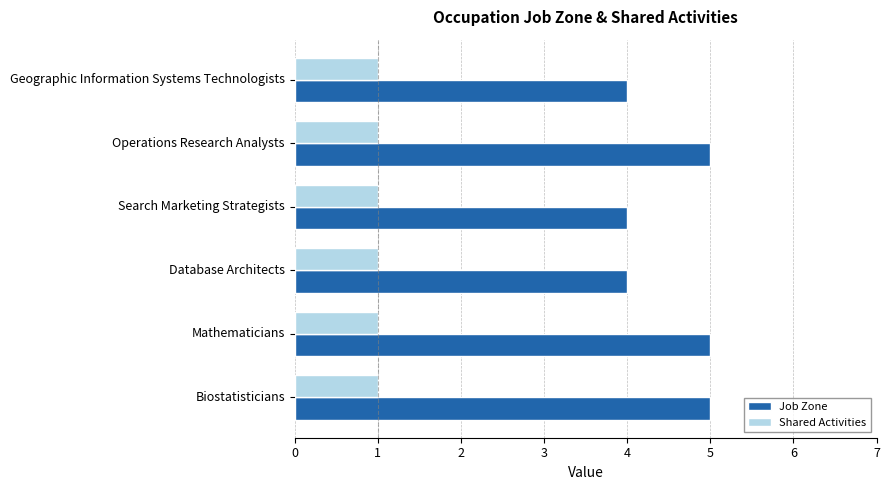

Which series has the largest range (max minus min)?

Job Zone